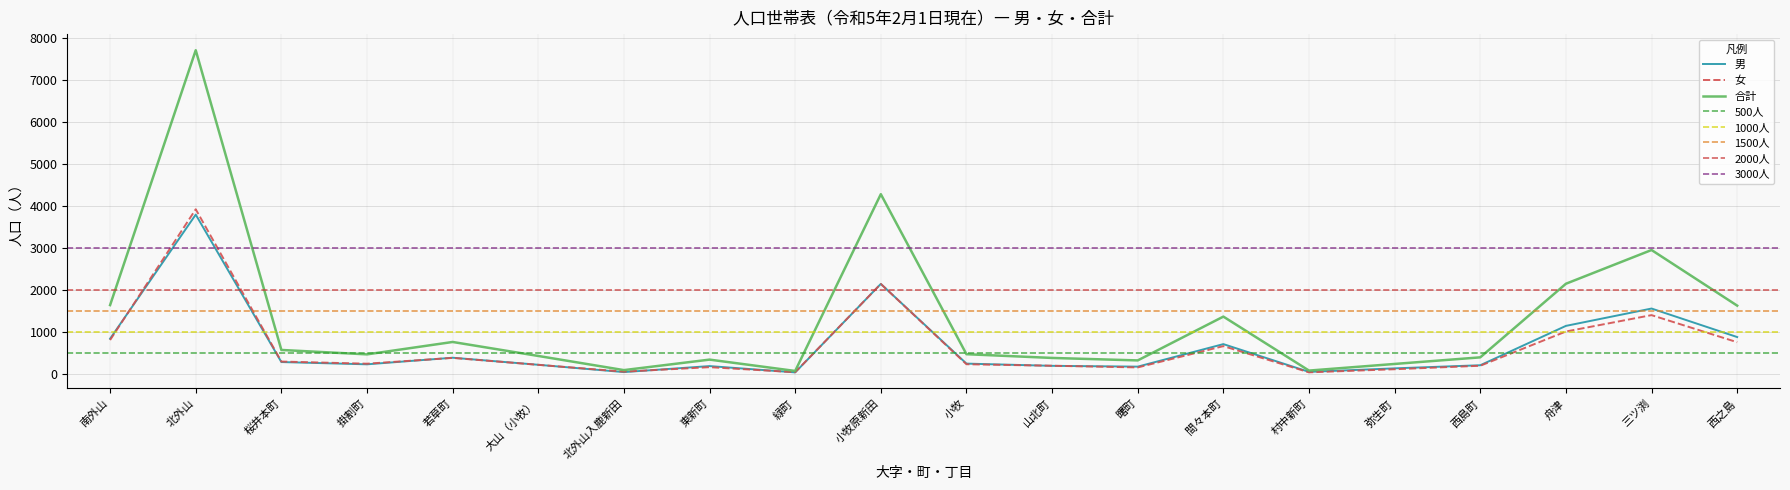

What is the difference between the 女 values at 北外山入鹿新田 and 舟津?

956